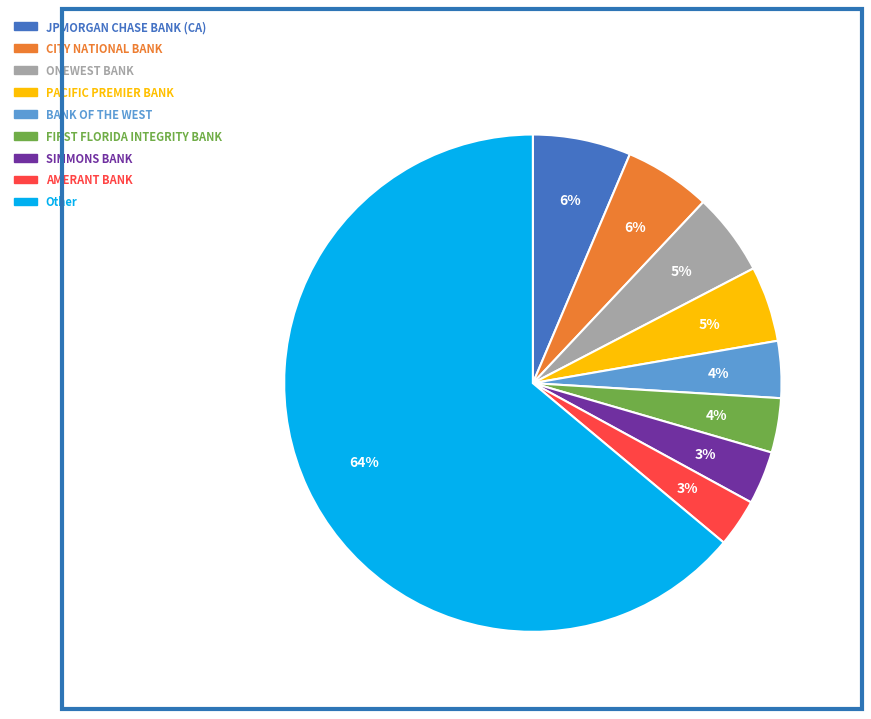

To the nearest percent, what portion does Other represent?

64%